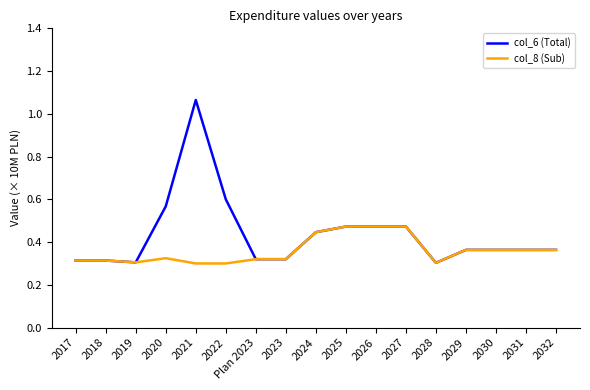

Which series has the largest range (max minus min)?

col_6 (Total)